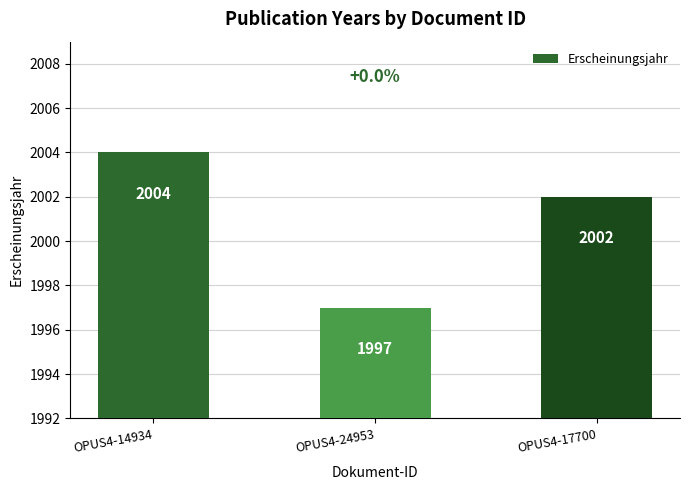

What is the change in value from OPUS4-14934 to OPUS4-24953?

-7